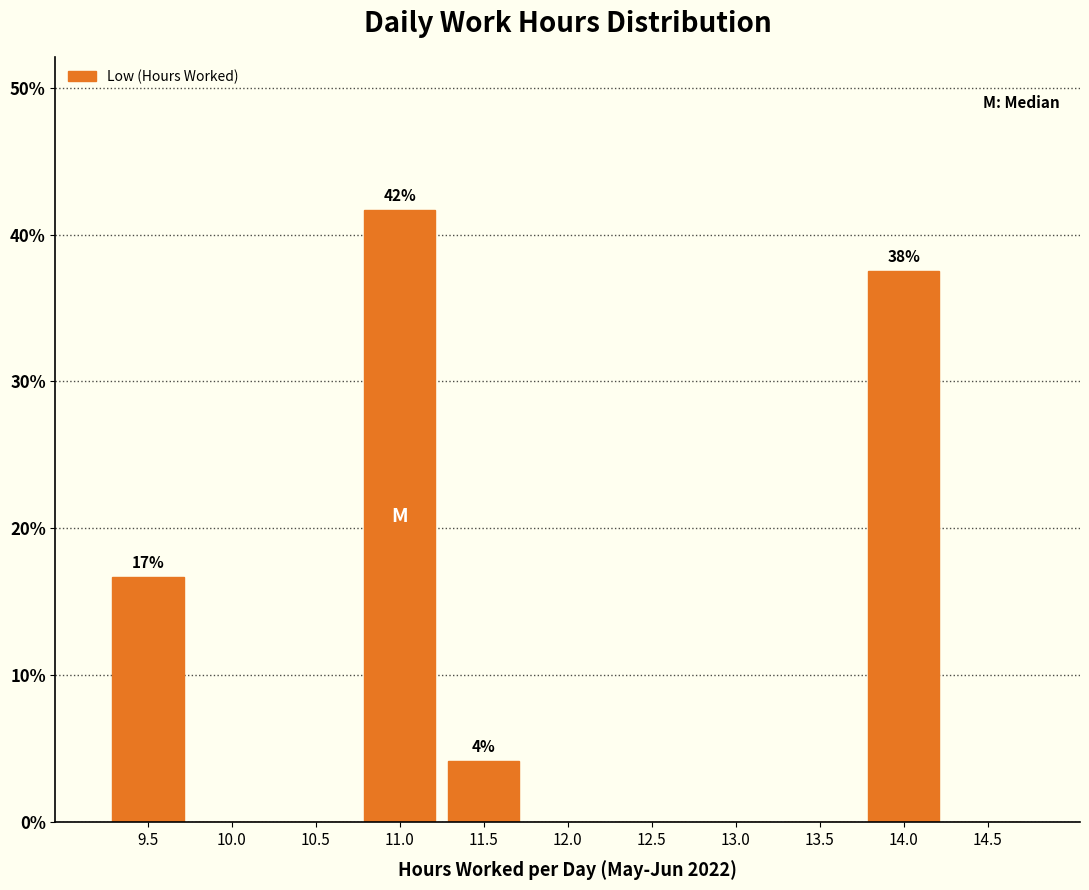

Reading left to right, transcribe all the data shown in this chart.

9.5=16.7	10.0=0.0	10.5=0.0	11.0=41.7	11.5=4.2	12.0=0.0	12.5=0.0	13.0=0.0	13.5=0.0	14.0=37.5	14.5=0.0